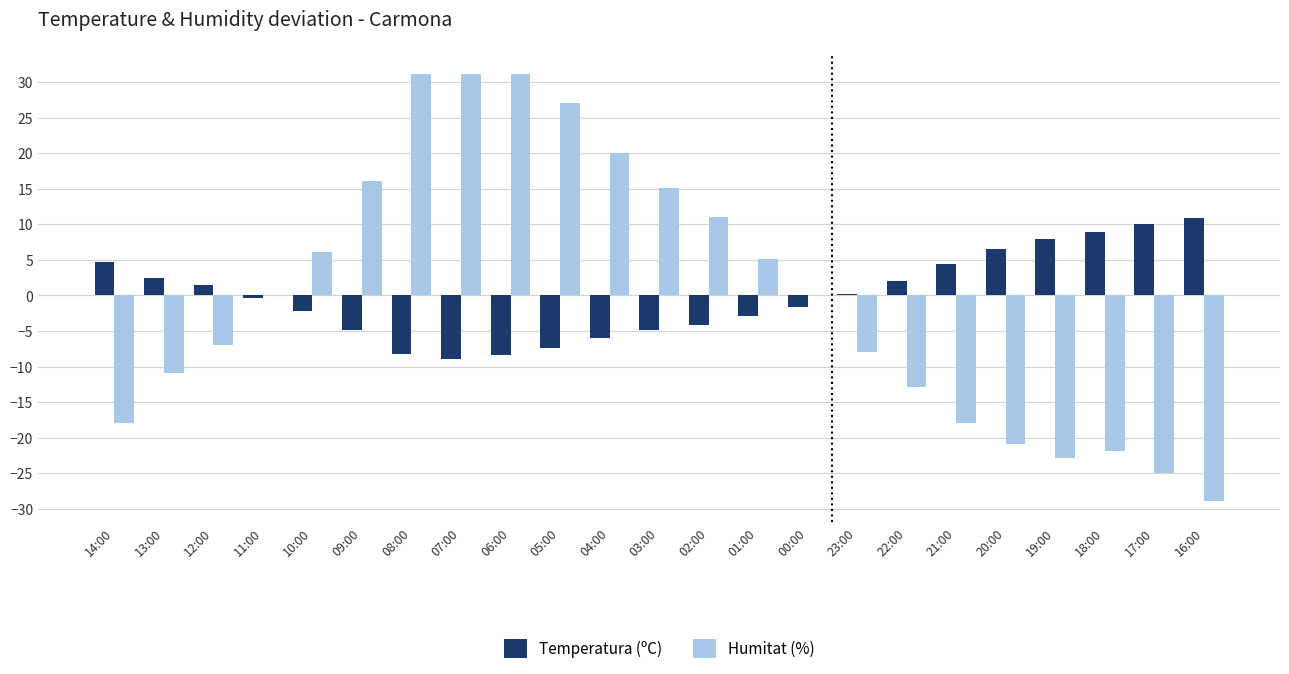

Is it true that Humitat (%) equals 43.5 at 06:00?

False